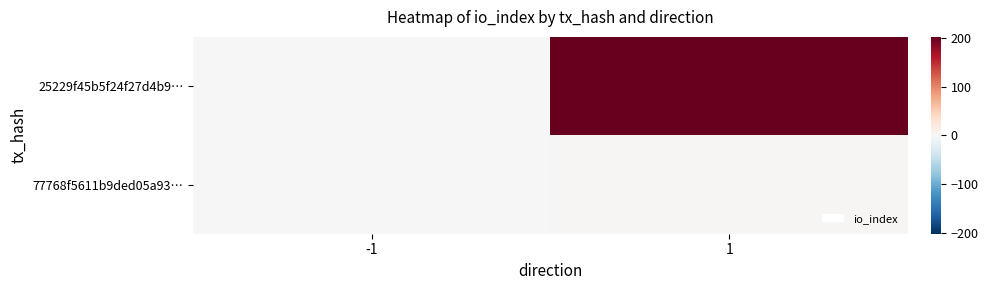

Which has a higher value, 1 or -1?

1